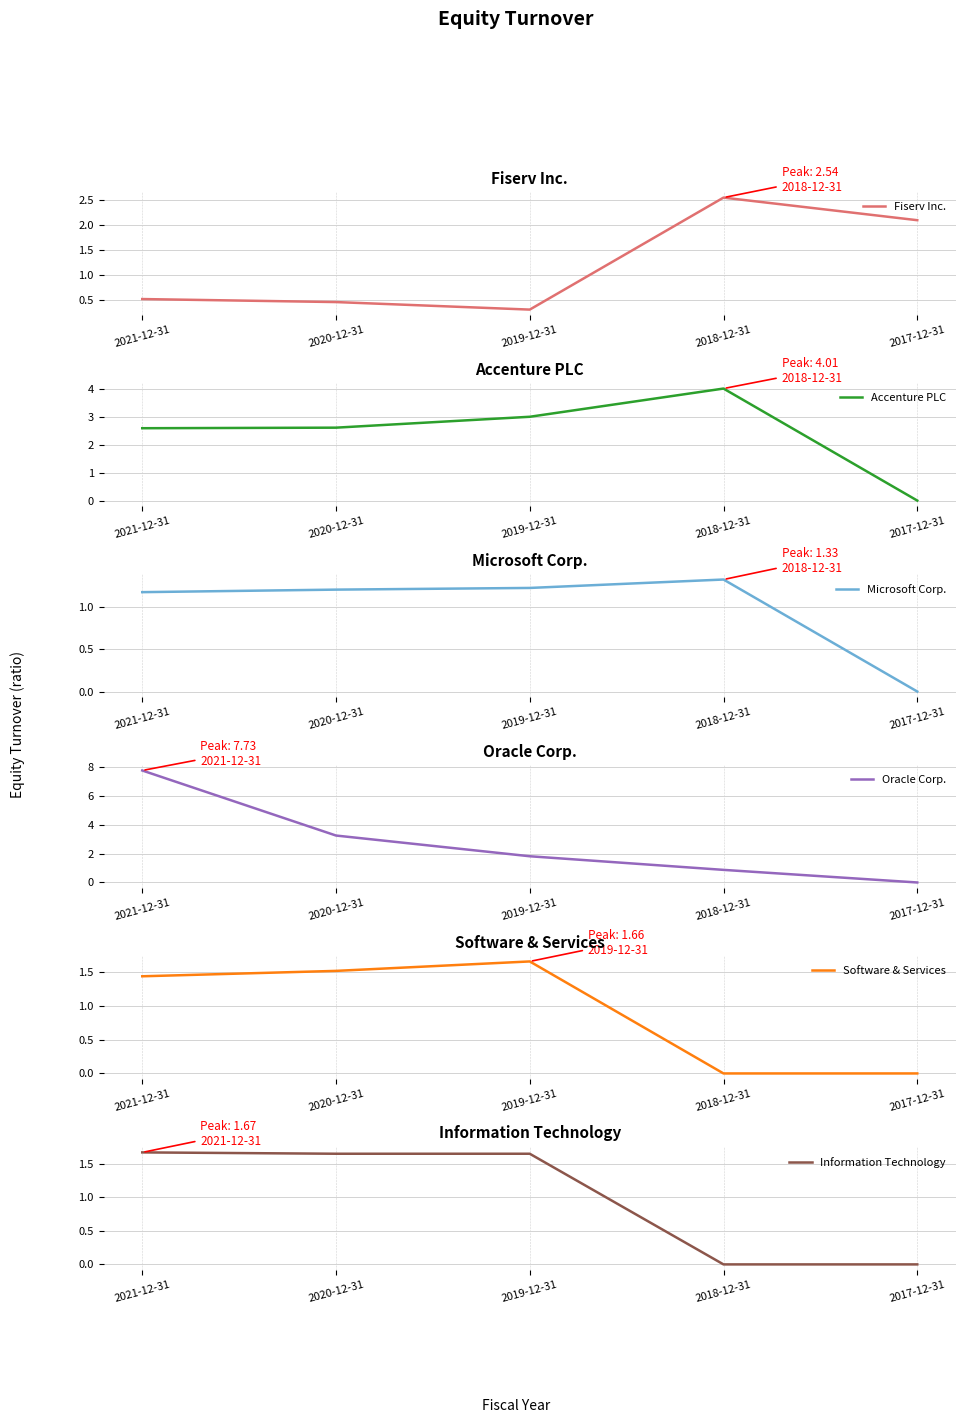

What position from the left is 2019-12-31?

3